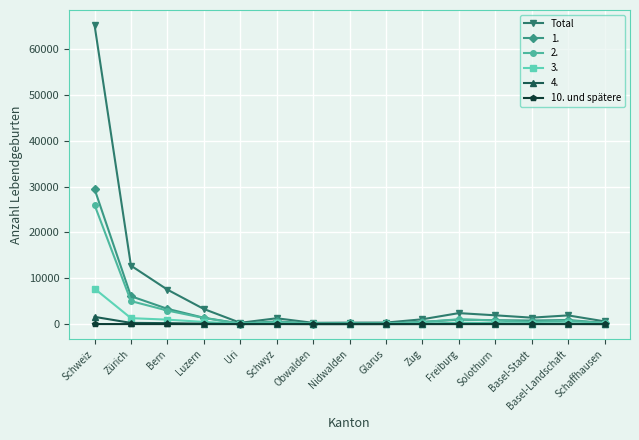

At which label is Total closest to 32774?

Zürich